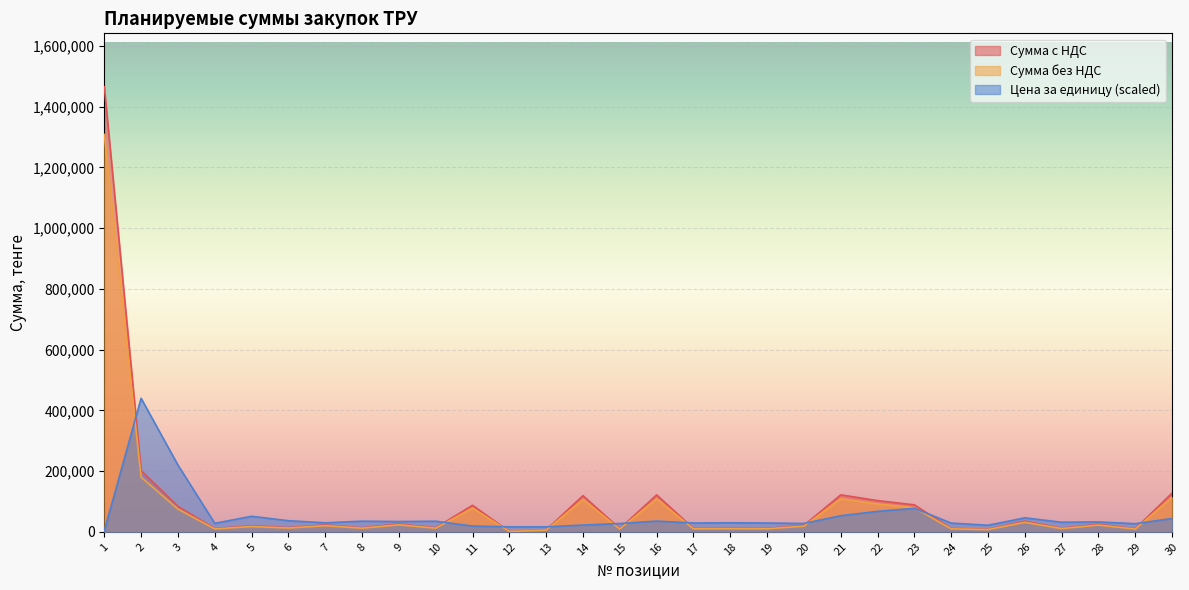

Reading left to right, list all the values displayed in this chart.

Сумма с НДС: 1308780.0	180000.0	75000.0	9520.0	17443.5	12466.0	20240.0	11959.0	23048.0	11926.0	78000.0	1124.4	5622.0	106407.0	9300.5	108571.5	9903.5	10154.5	9903.5	18711.0	108756.0	91832.0	79240.5	9804.0	7367.0	31404.0	10754.0	22204.0	9117.0	114000.0
Сумма без НДС: 1465833.6	201600.0	84000.0	10662.4	19536.7	13961.9	22668.8	13394.1	25813.8	13357.1	87360.0	1259.3	6296.6	119175.8	10416.6	121600.1	11091.9	11373.0	11091.9	20956.3	121806.7	102851.8	88749.4	10980.5	8251.0	35172.5	12044.5	24868.5	10211.0	127680.0
Цена за единицу: 2906.7	439750.1	219875.0	27909.5	51138.5	36546.2	29668.5	35059.8	33784.5	34963.1	19055.8	16481.8	16481.8	22282.1	27266.0	35366.2	29033.8	29769.6	29033.8	27427.2	53139.4	67305.2	77435.6	28742.1	21597.6	46033.0	31527.1	32547.4	26728.0	43975.0